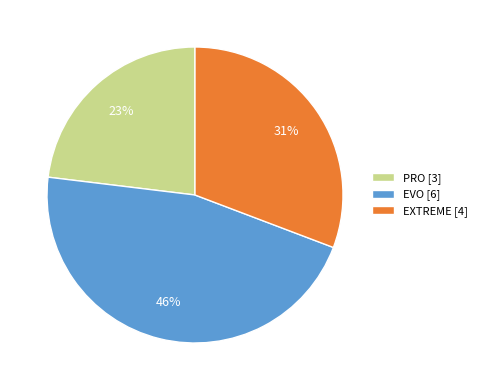

What is the largest slice in the pie chart?

EVO